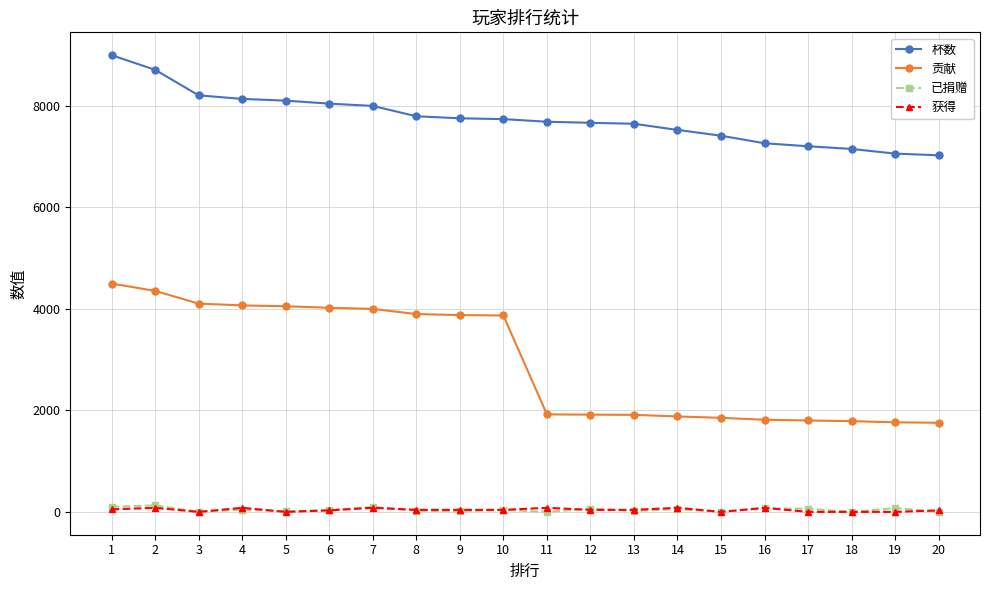

What is the maximum value shown in the chart?

9000